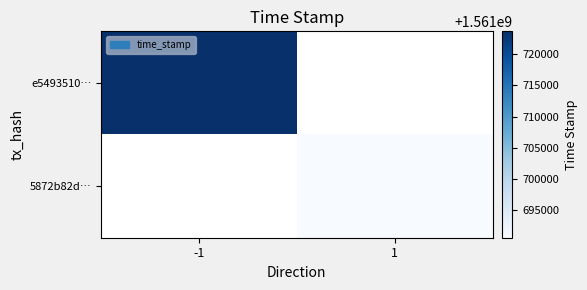

The value of 5872b82d… at 1 is 1561690592.0. True or false?

True